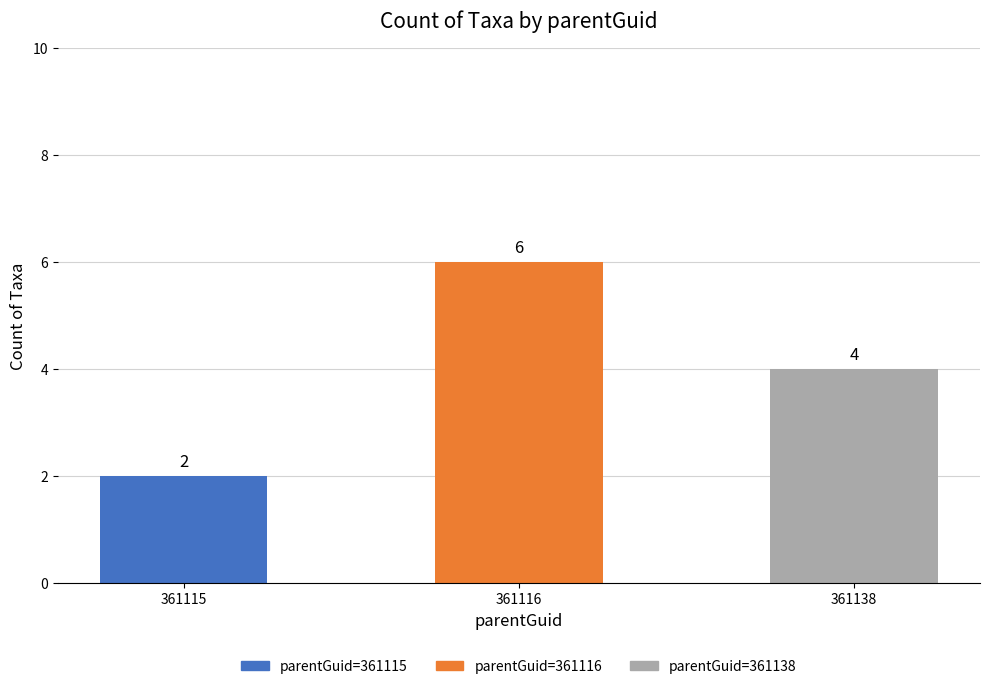

What is the value of the 3rd bar from the left?

4